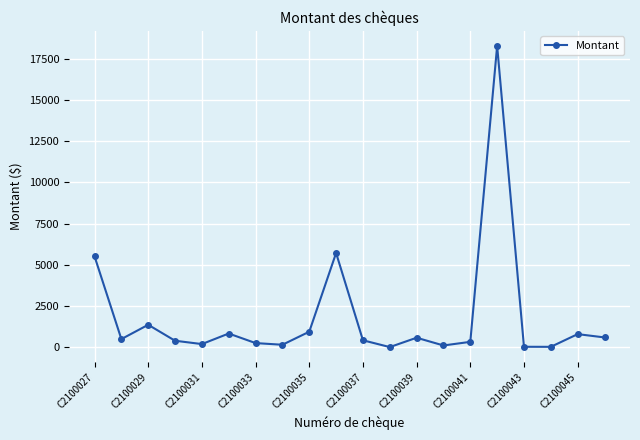

How many series are shown in this chart?

1